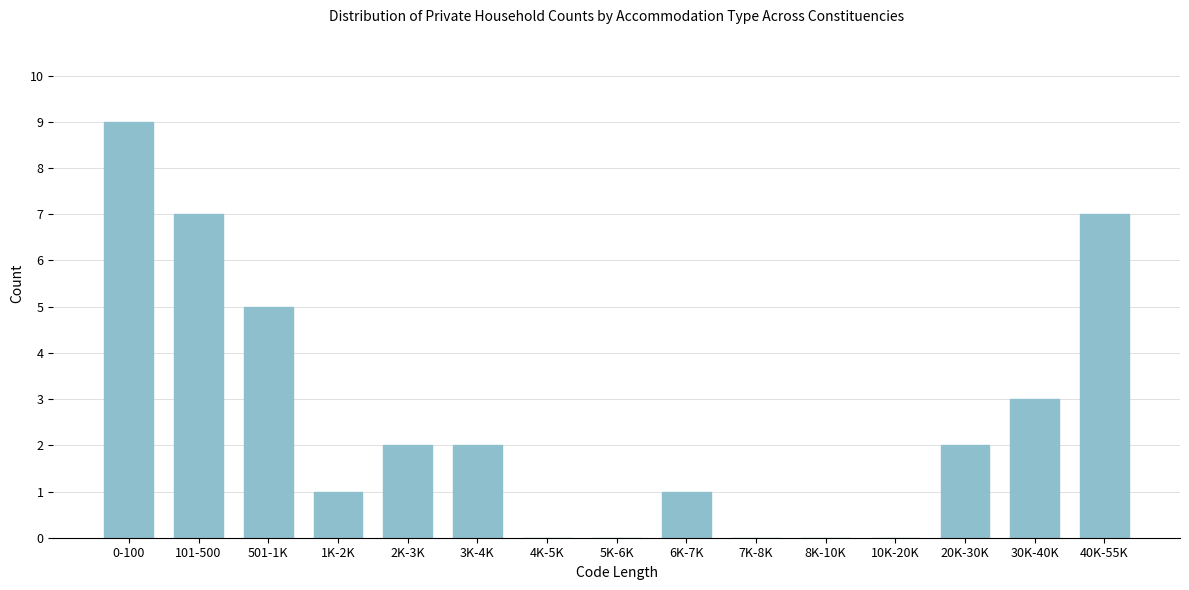

Reading right to left, extract all data points from this chart.

40K-55K=7	30K-40K=3	20K-30K=2	10K-20K=0	8K-10K=0	7K-8K=0	6K-7K=1	5K-6K=0	4K-5K=0	3K-4K=2	2K-3K=2	1K-2K=1	501-1K=5	101-500=7	0-100=9